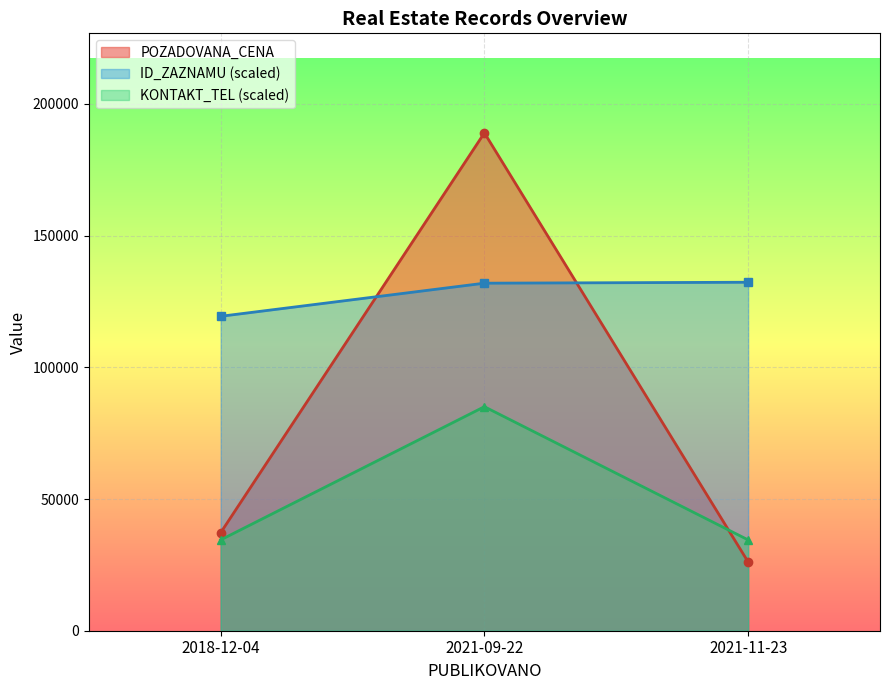

Rank the series by their maximum value, from lowest to highest.

KONTAKT_TEL (scaled), ID_ZAZNAMU (scaled), POZADOVANA_CENA